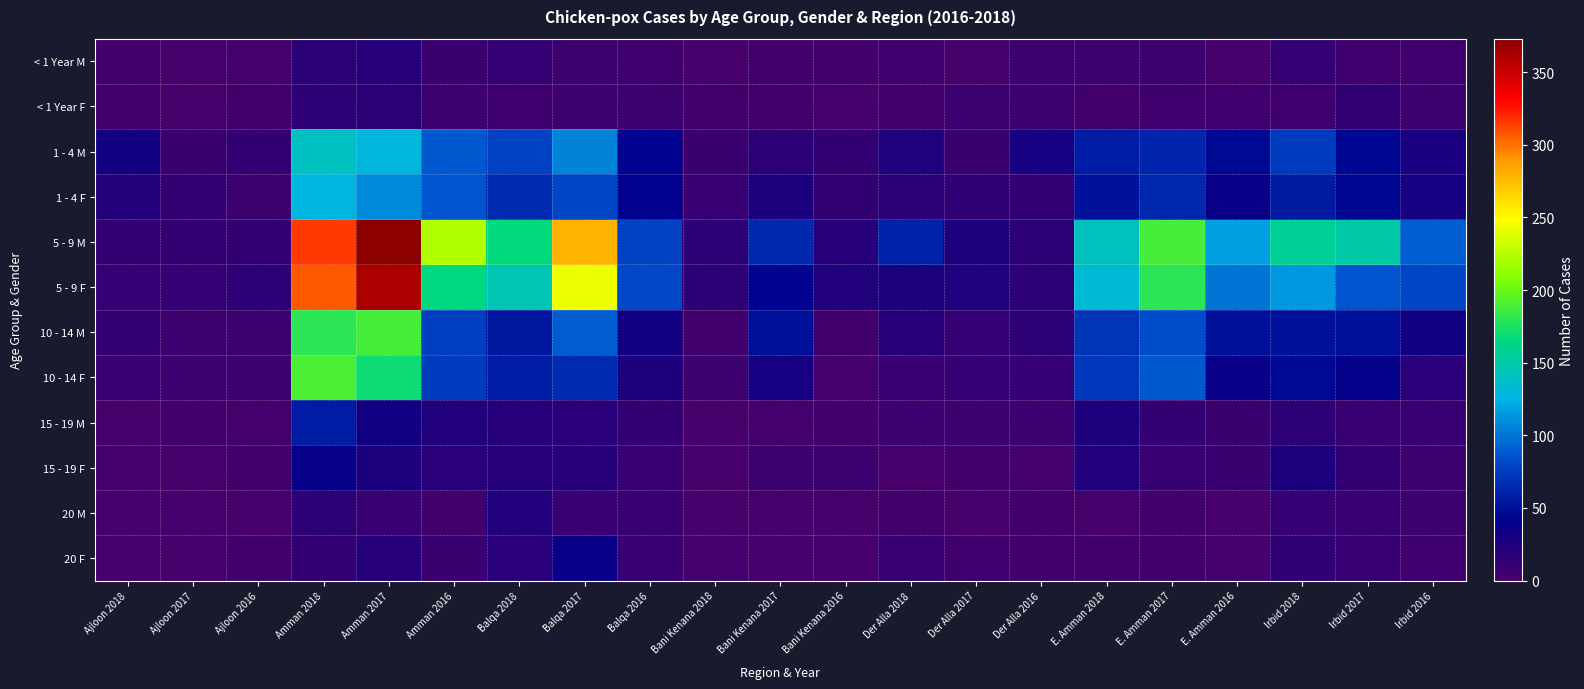

Between E. Amman 2018 and Irbid 2017, which series saw the biggest shift?

5 - 9 F